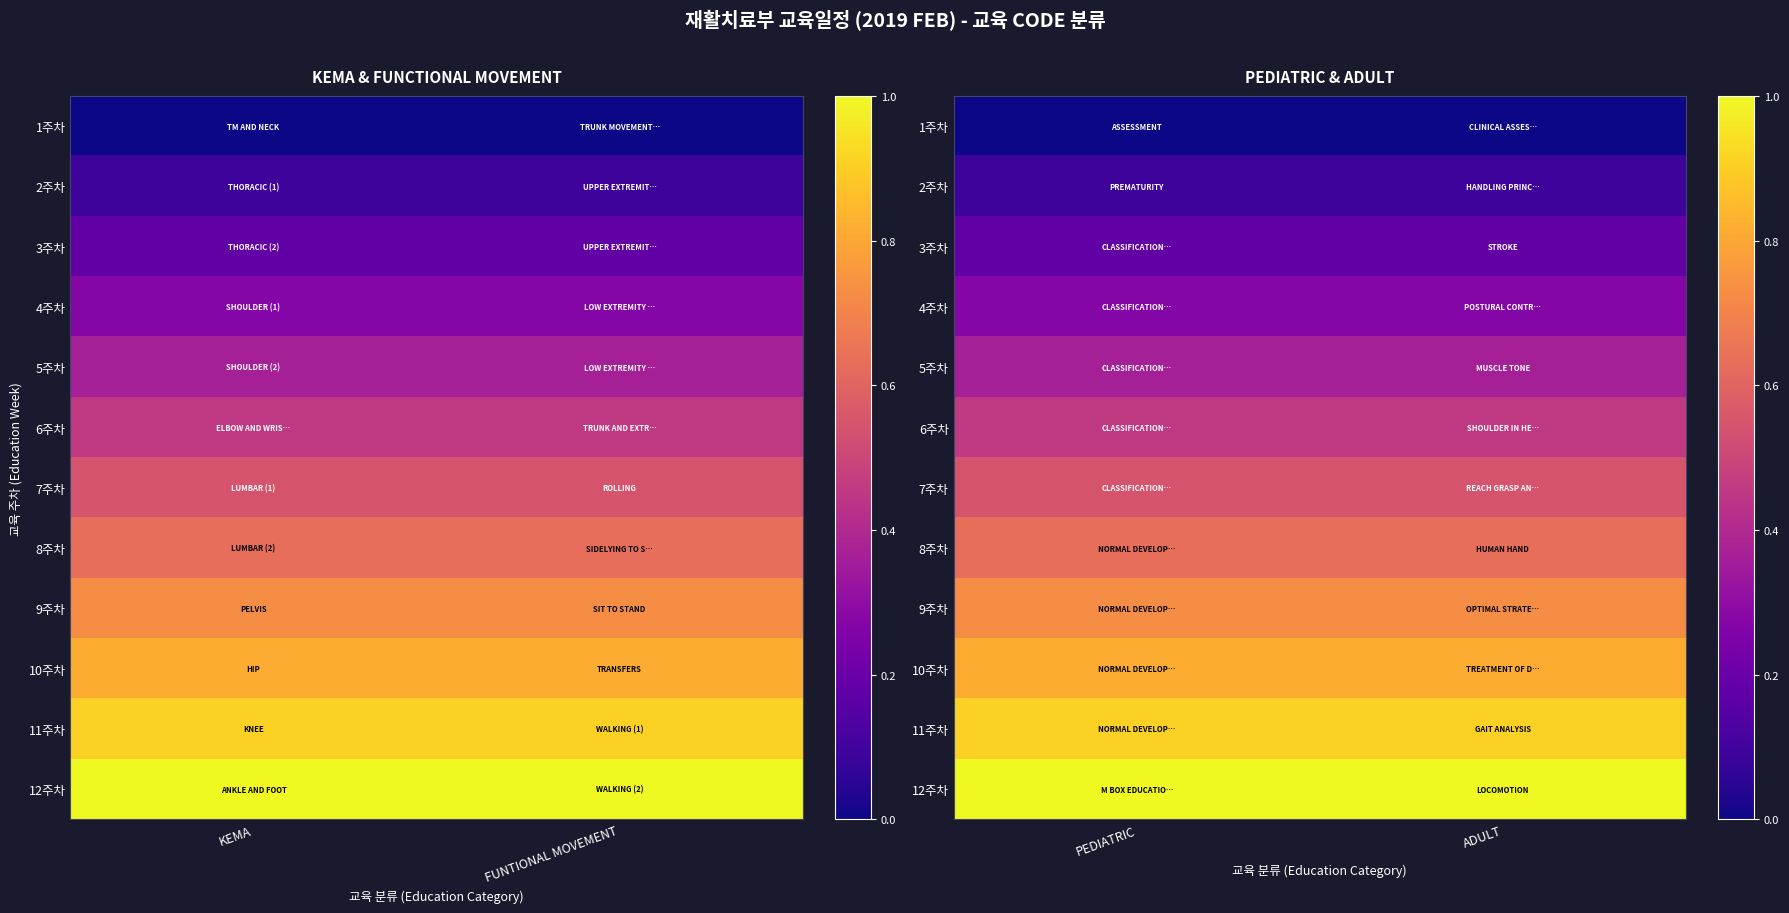

Which series has the largest total across all categories?

12주차